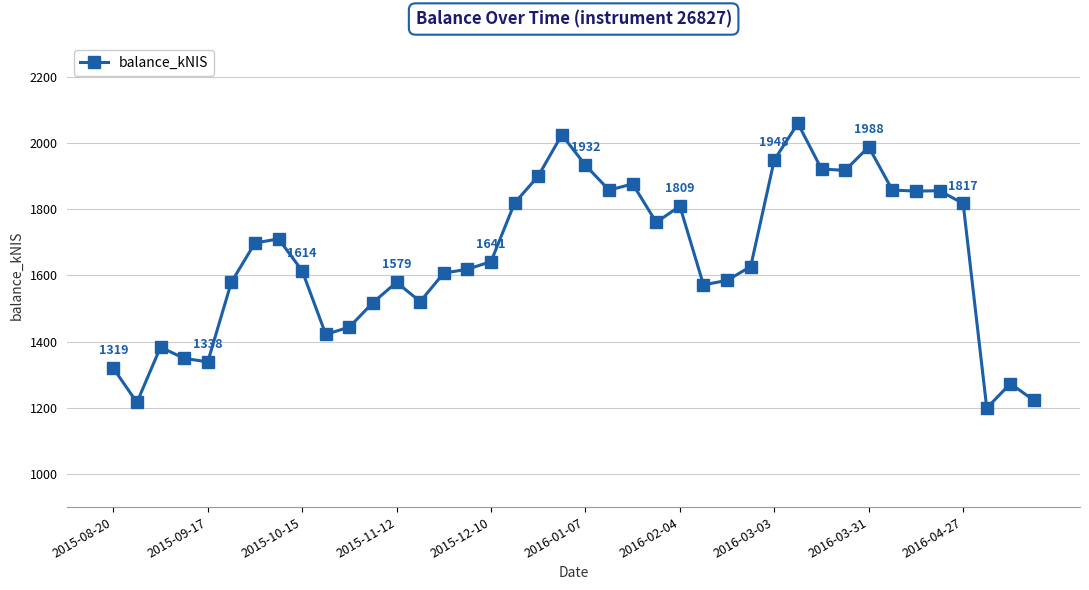

What is the value of the 38th point from the left?

1199.0